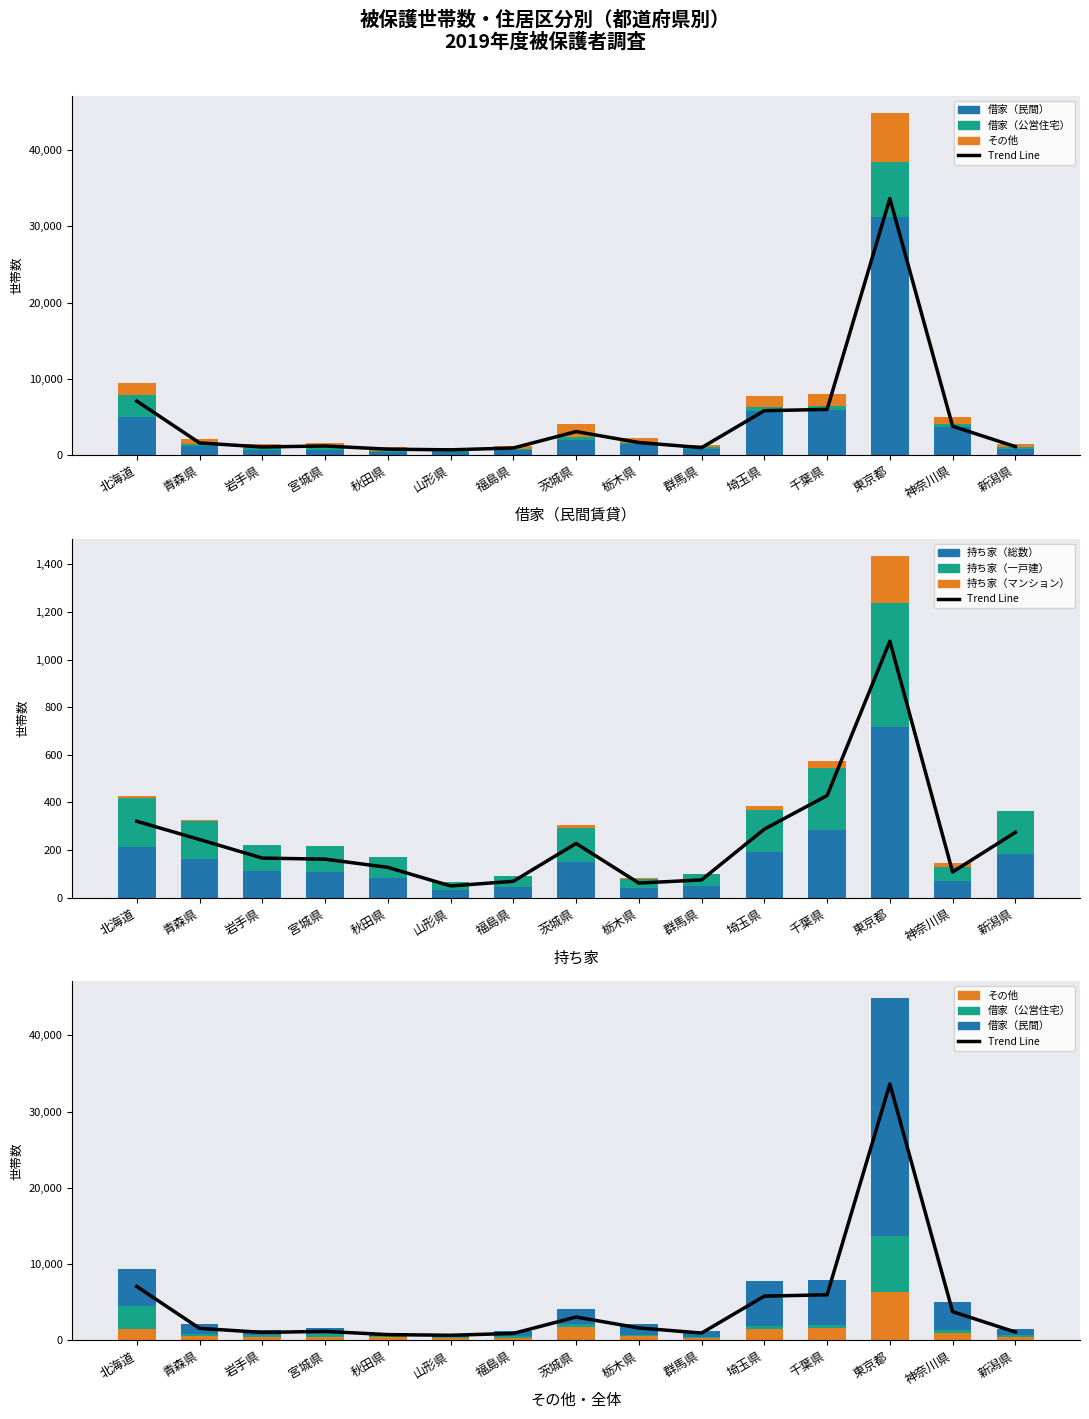

At which label is 借家（民間） closest to 15796?

千葉県